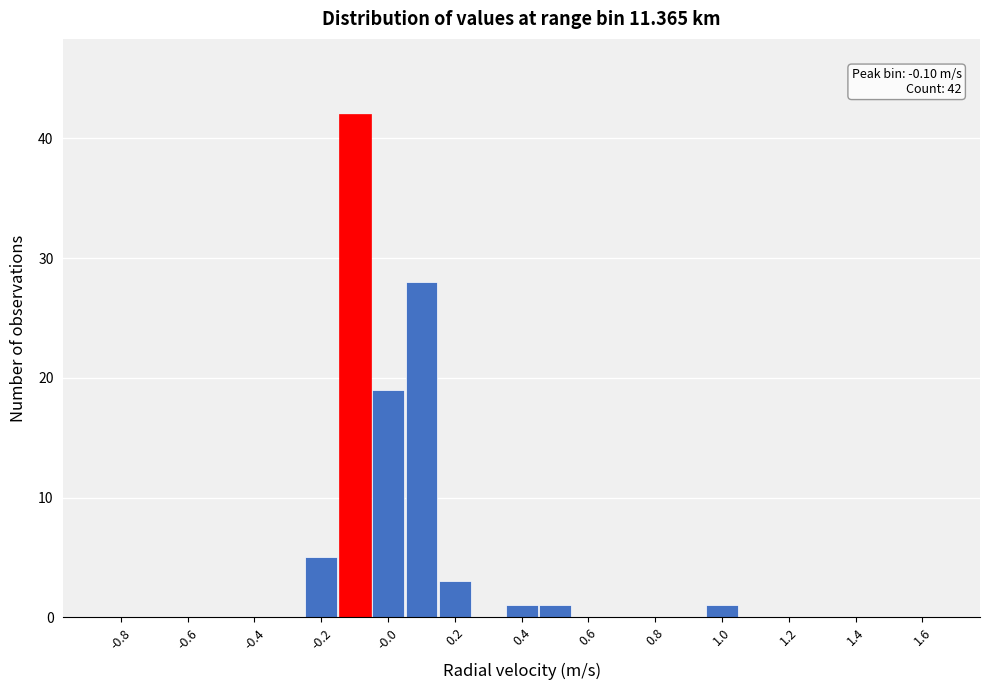

Which range on the x-axis has the tallest bar?

-0.15 to -0.05